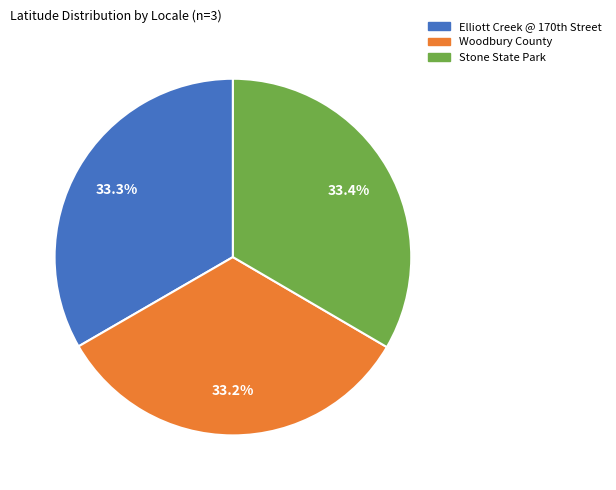

Is it true that Woodbury County is 46% of the pie?

False